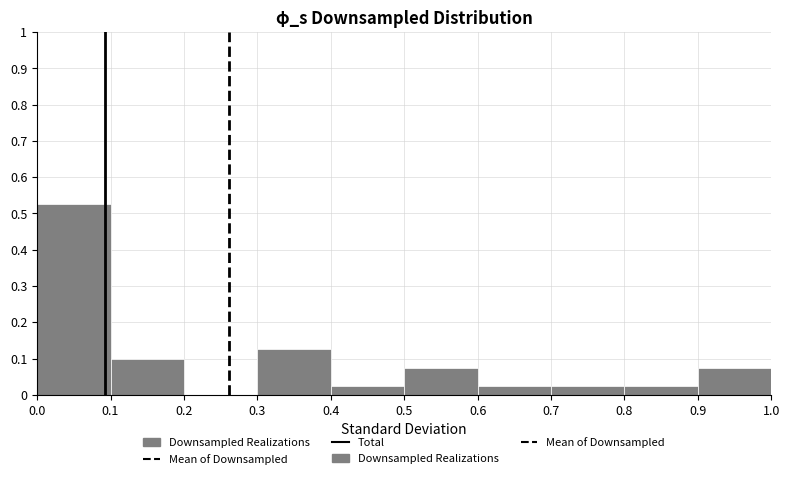

Over which range of the x-axis is the bar tallest?

0.0 to 0.1